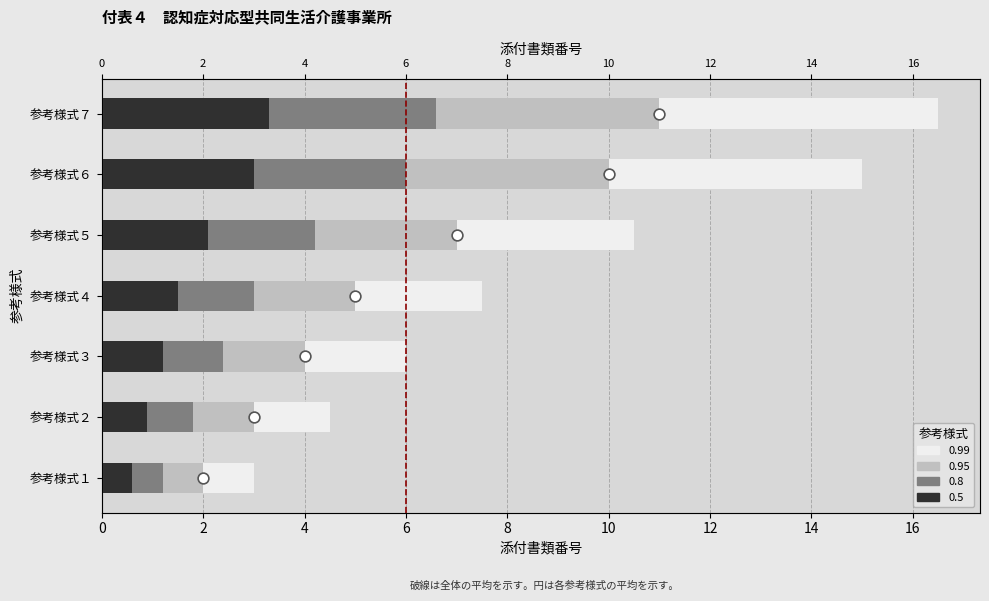

Approximately how many times larger is the value at 参考様式３ compared to 参考様式７?

0.4